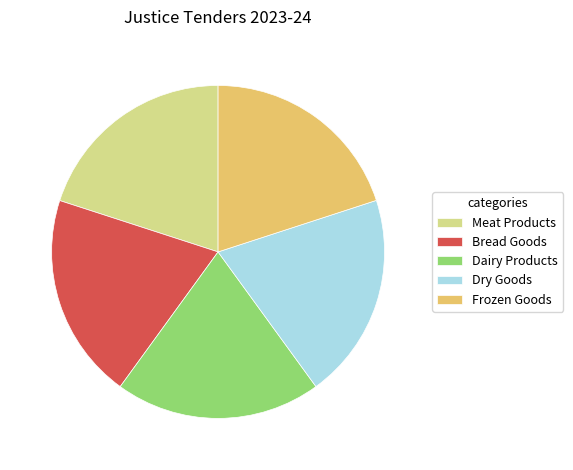

The Meat Products slice represents 14% of the pie. True or false?

False